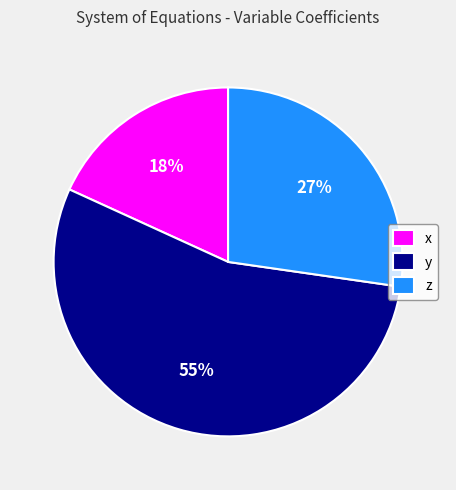

Which category has the biggest portion of the pie?

y